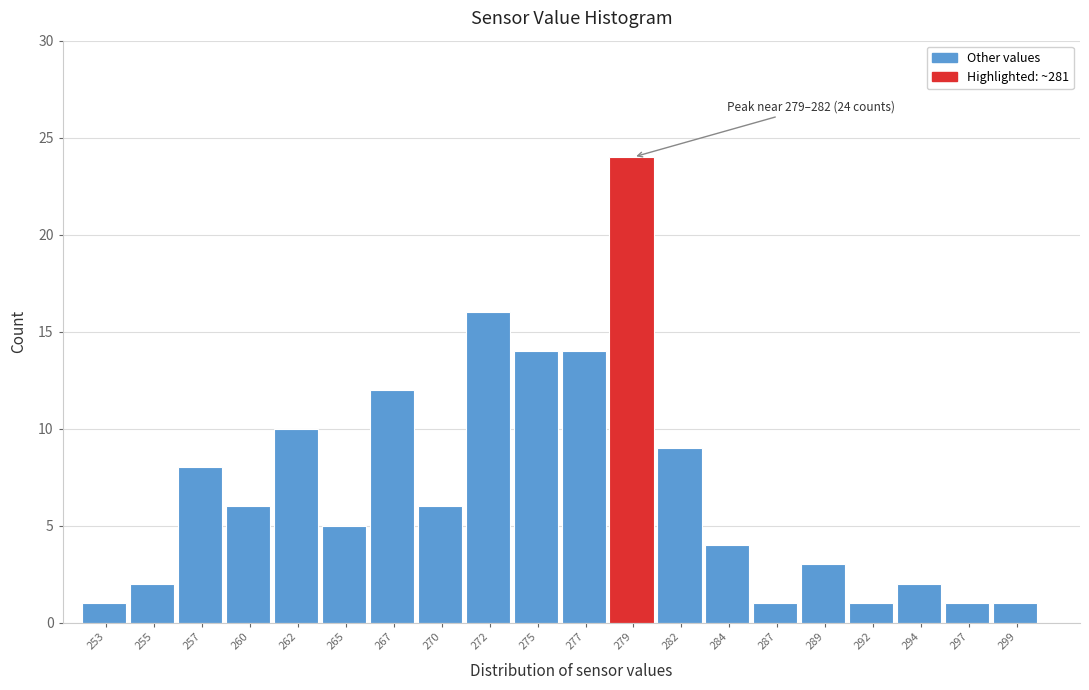

Reading left to right, list all the values displayed in this chart.

1	2	8	6	10	5	12	6	16	14	14	24	9	4	1	3	1	2	1	1